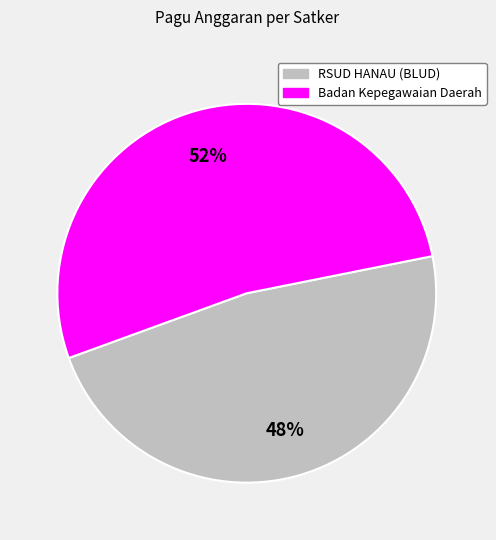

Is there any slice that represents more than half of the pie?

Yes